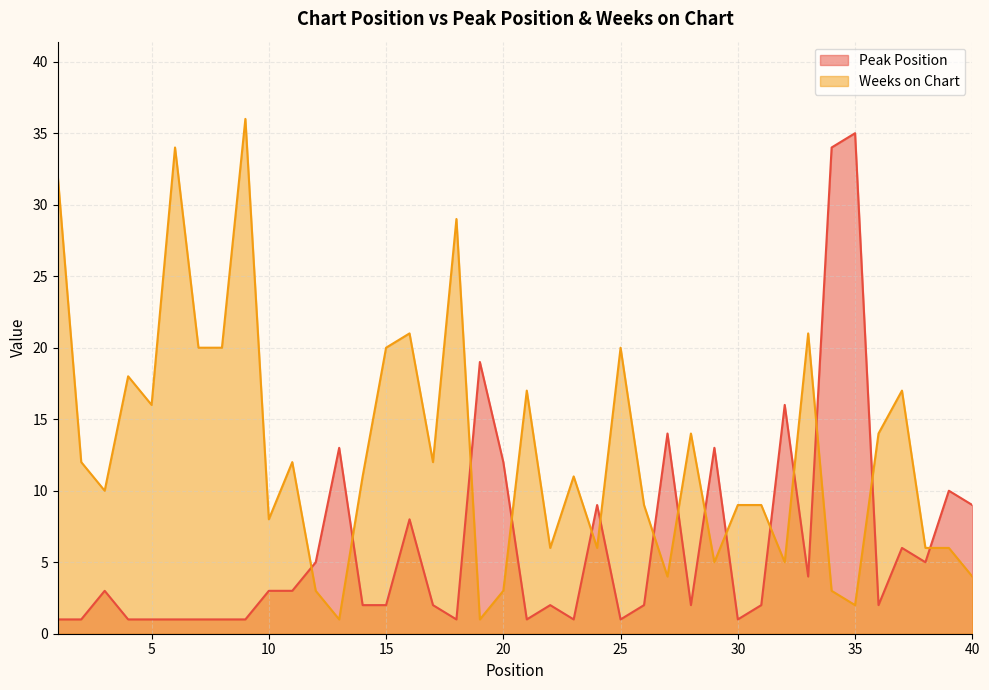

At which category does the chart reach its minimum across all series?

1